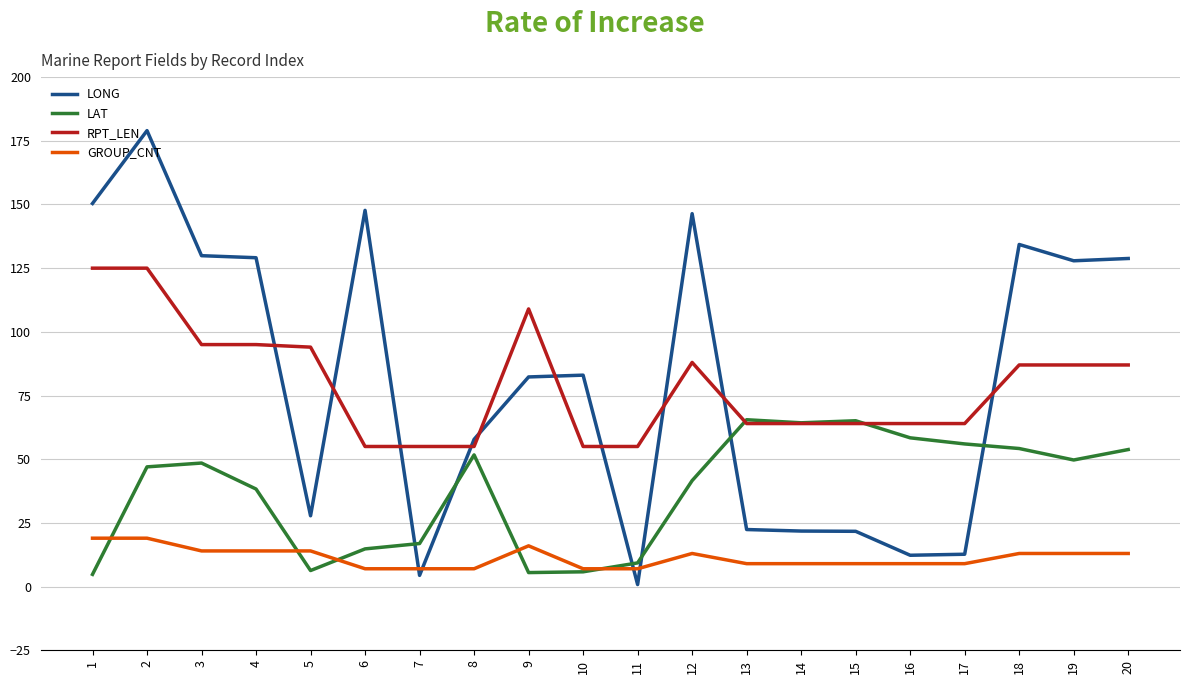

What is the approximate value of RPT_LEN at 13?

64.0